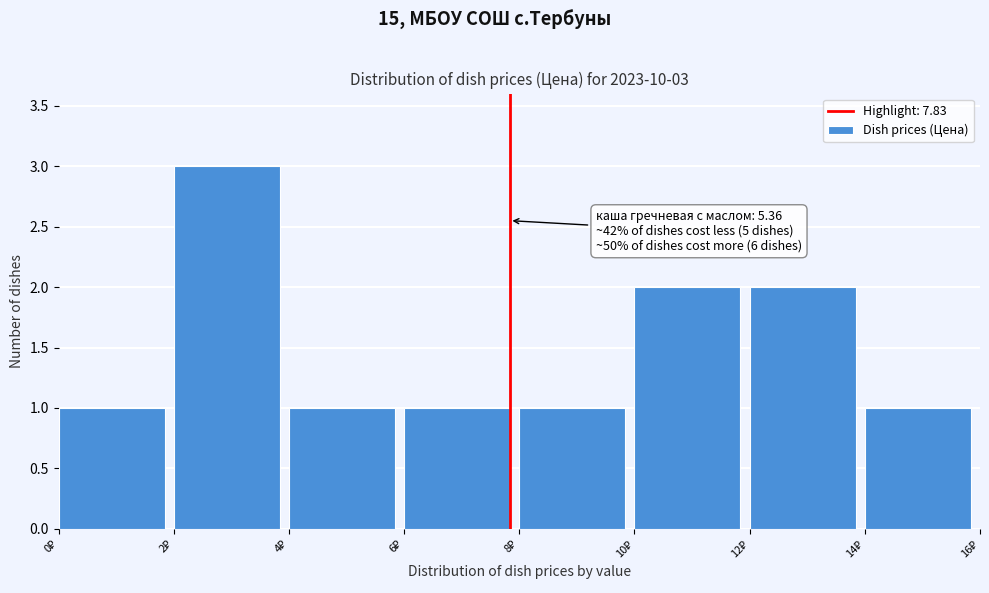

Over which range of the x-axis is the bar tallest?

2 to 4